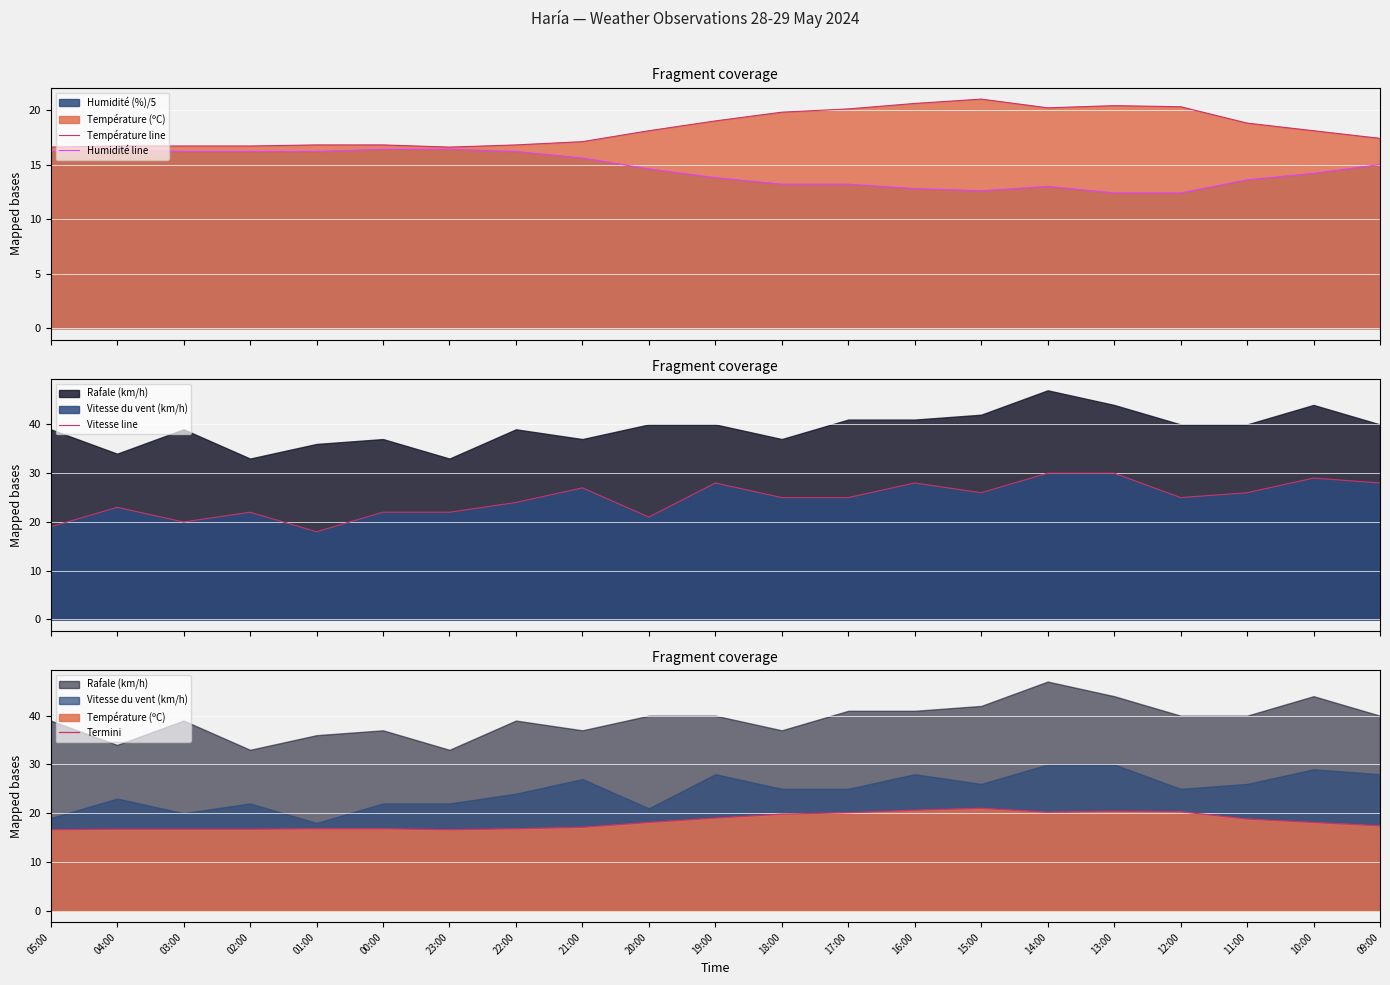

Which category has the lowest value in the Température line series?

05:00